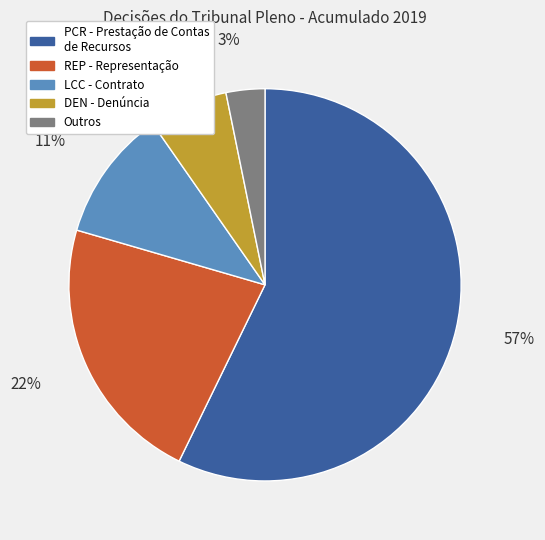

Is there any slice that represents more than half of the pie?

Yes